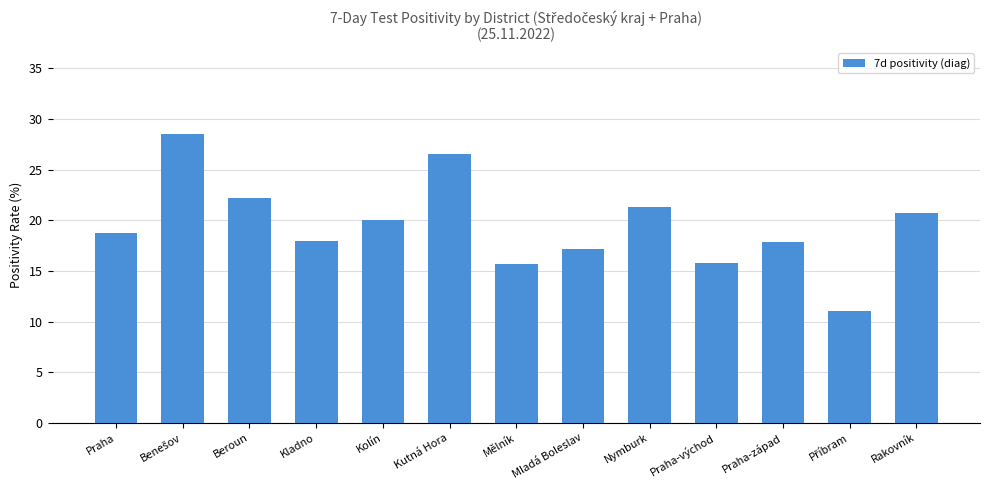

What is the maximum value shown in the chart?

28.5